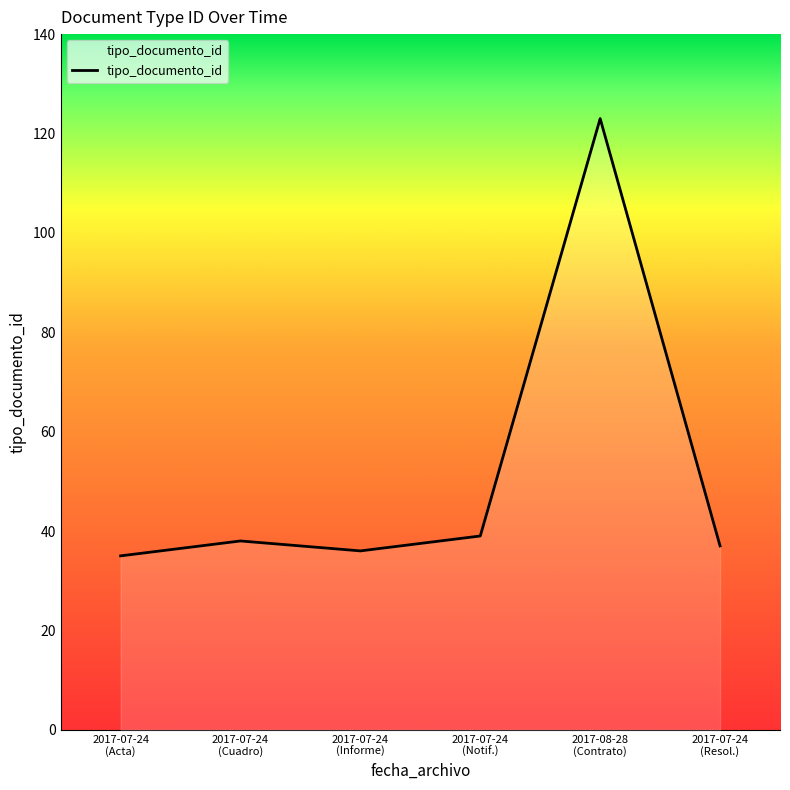

Reading right to left, extract all data points from this chart.

37	123	39	36	38	35